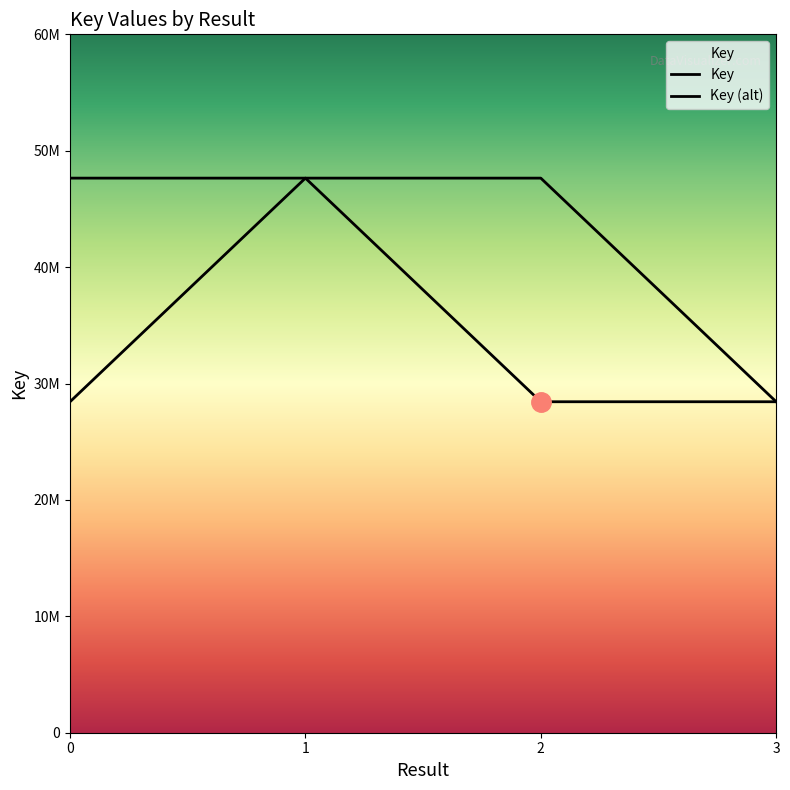

Reading right to left, extract all data points from this chart.

Key: 3=28434798	2=28434798	1=47646292	0=47646292
Key (alt): 3=28434798	2=47646292	1=47646292	0=28434798